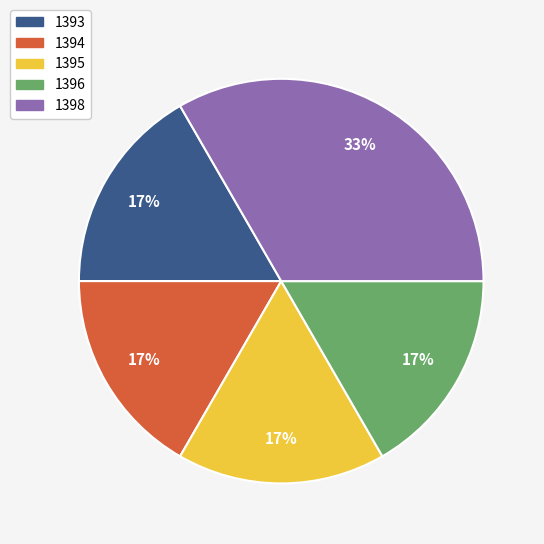

To the nearest percent, what is the combined percentage of 1398 and 1395?

50%